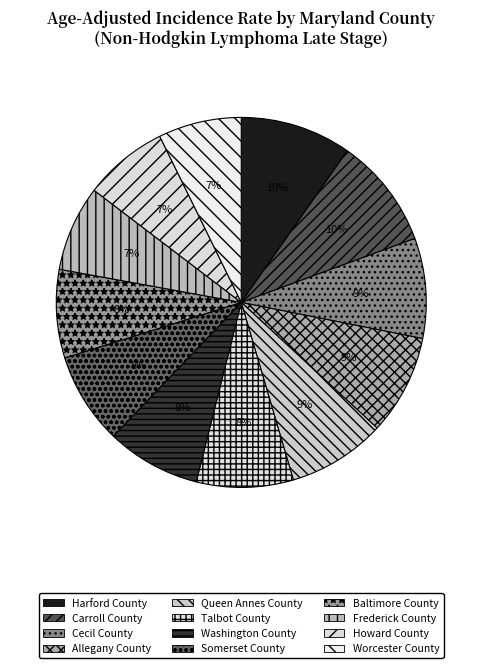

To the nearest percent, what percentage of the pie is Cecil County?

9%